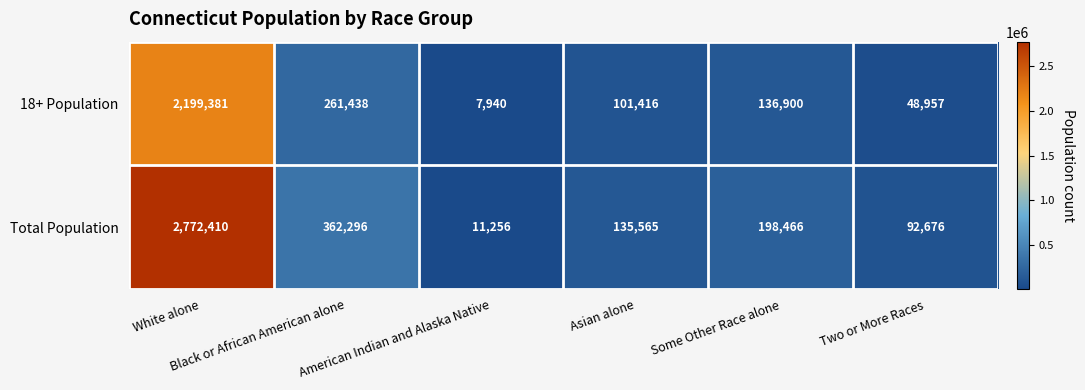

What is the lowest value of the 18+ Population series?

7940